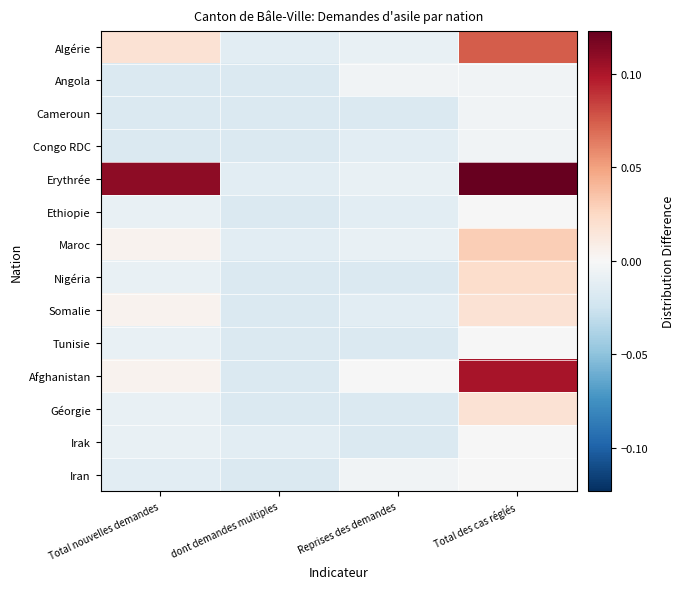

Between Total nouvelles demandes and dont demandes multiples, which is larger?

Total nouvelles demandes